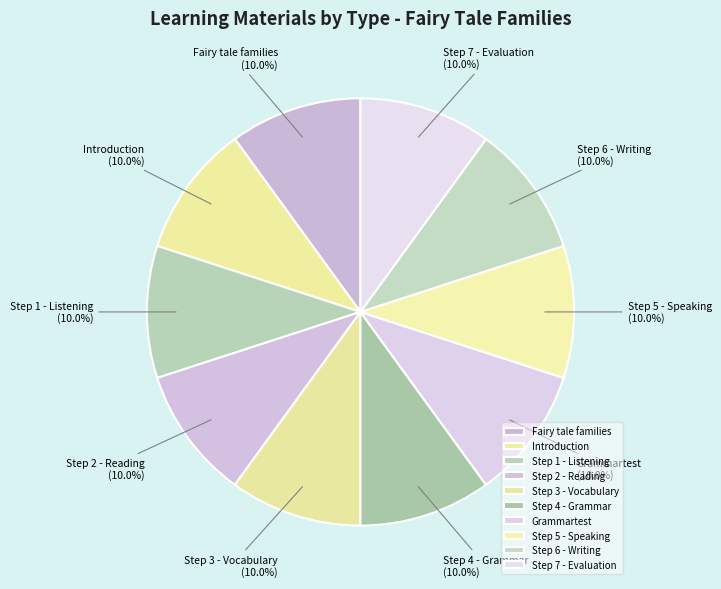

To the nearest percent, what is the combined percentage of Step 1 - Listening and Introduction?

20%